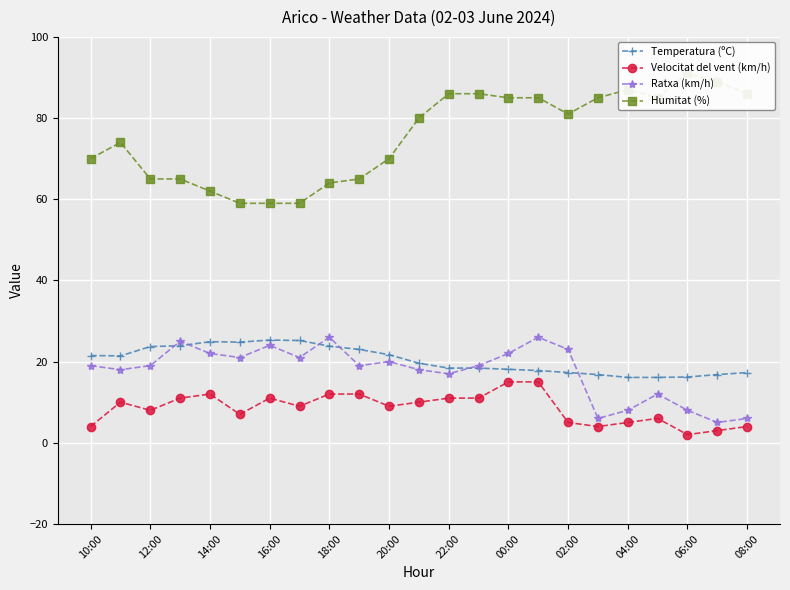

True or false: Humitat (%) and Temperatura (ºC) cross at least once.

False